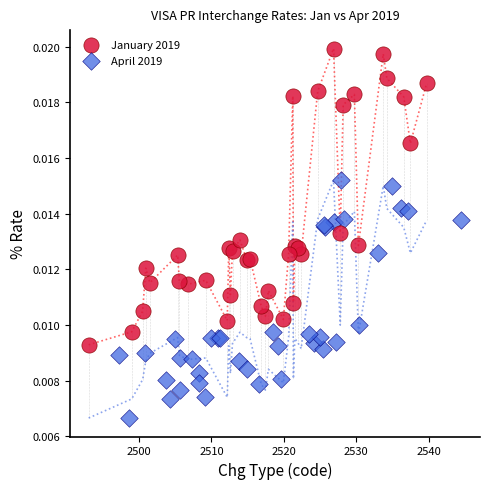

What are all the series names shown in the legend?

January 2019, April 2019